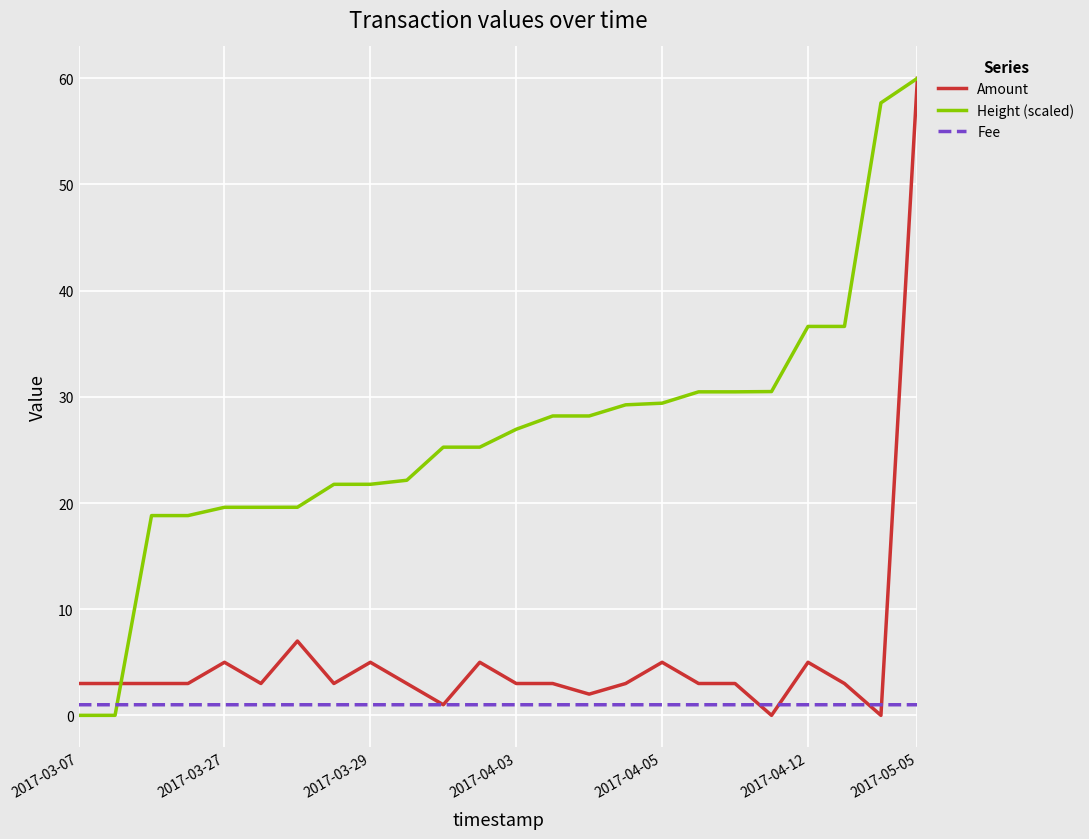

What is the maximum value shown in the chart?

60.0